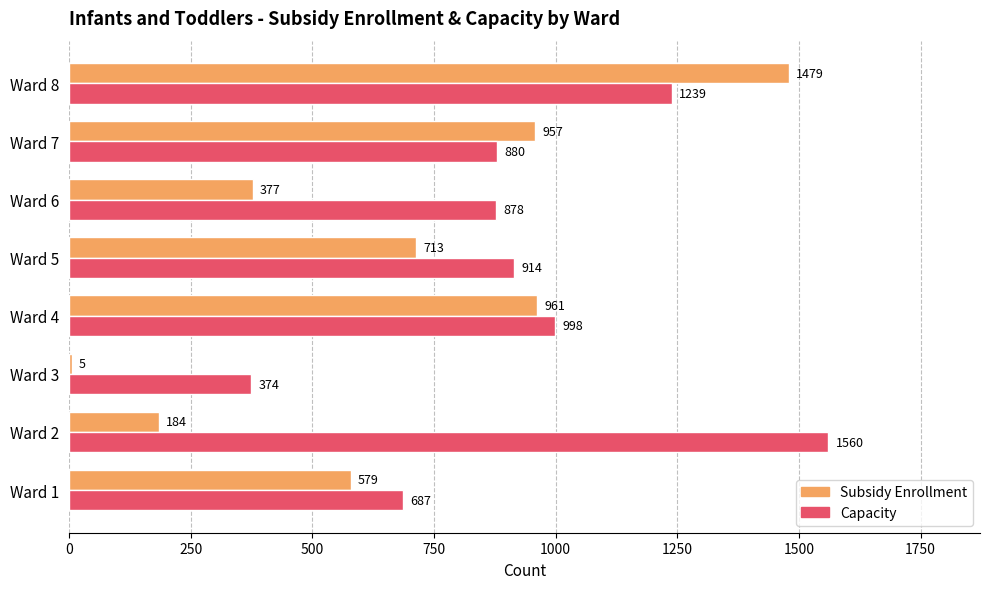

What is the sum of the Capacity values at Ward 3 and Ward 4?

1372